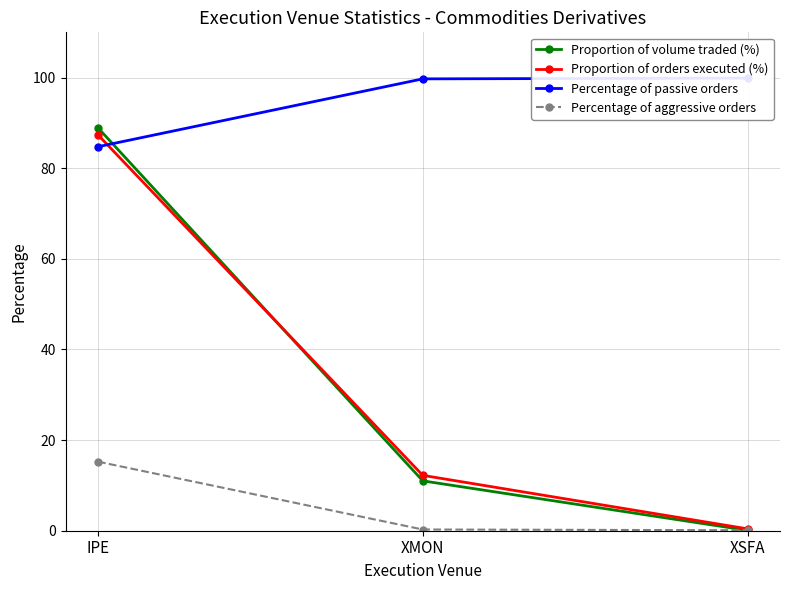

List the labels in order of Proportion of volume traded (%) value, smallest first.

XSFA, XMON, IPE